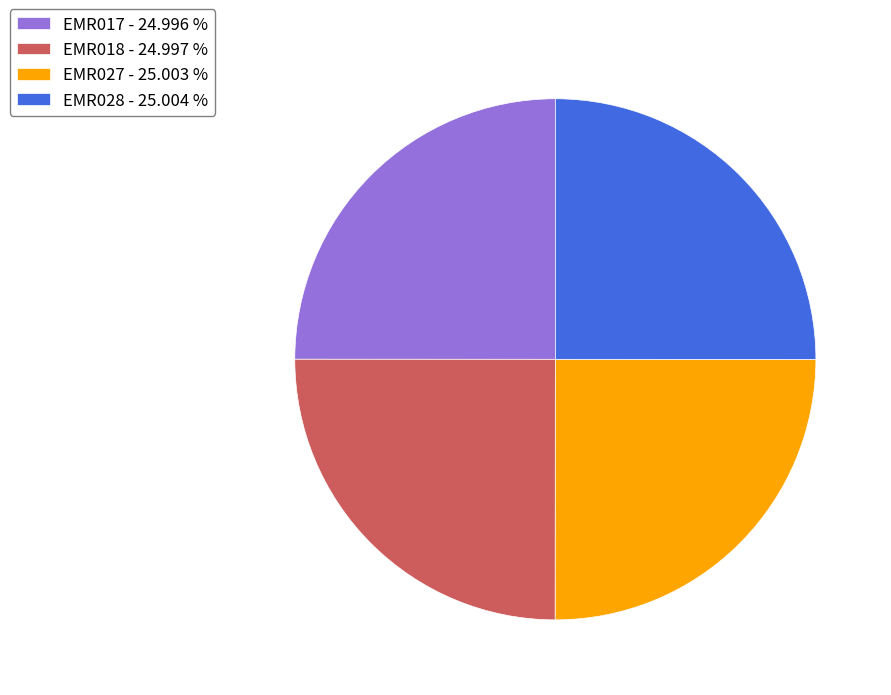

What is the ratio of the value at EMR028 - 25.004 % to the value at EMR018 - 24.997 %?

1.0